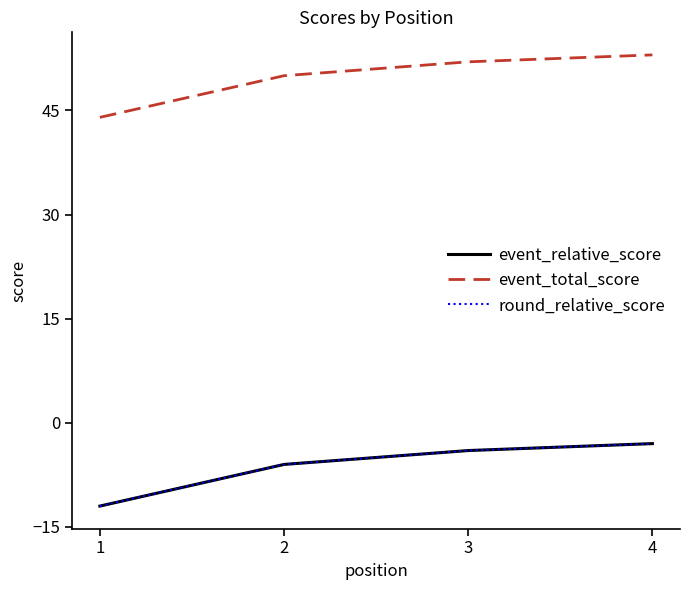

Does the chart have visible grid lines?

No